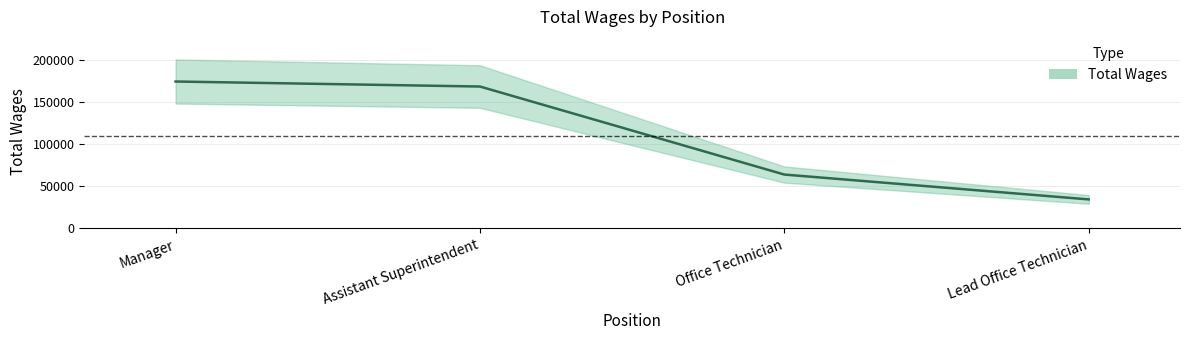

Is it true that the value at Assistant Superintendent is 99774?

False